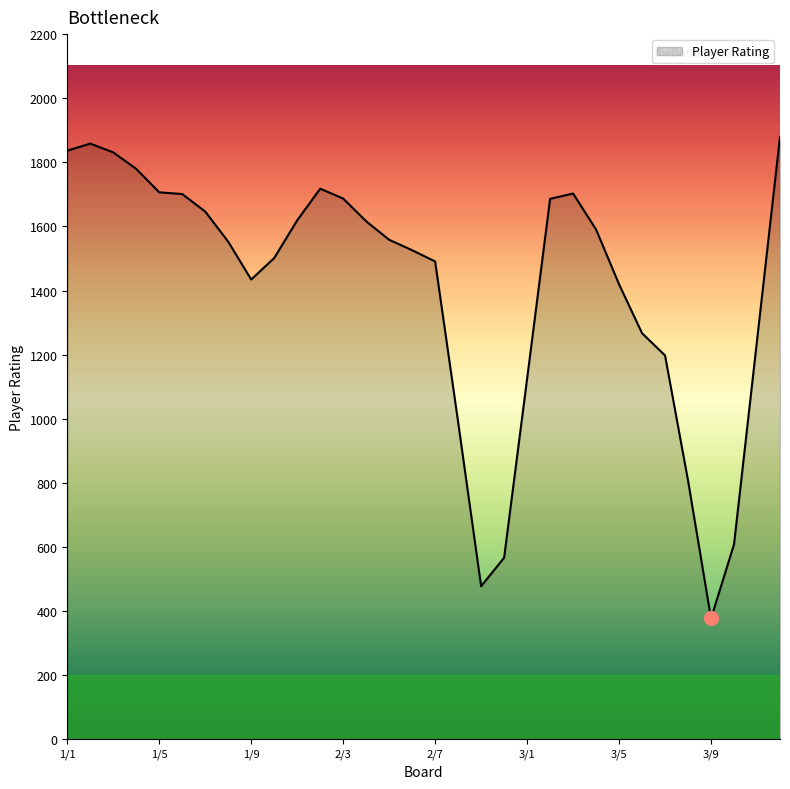

What is the minimum value shown in the chart?

376.7